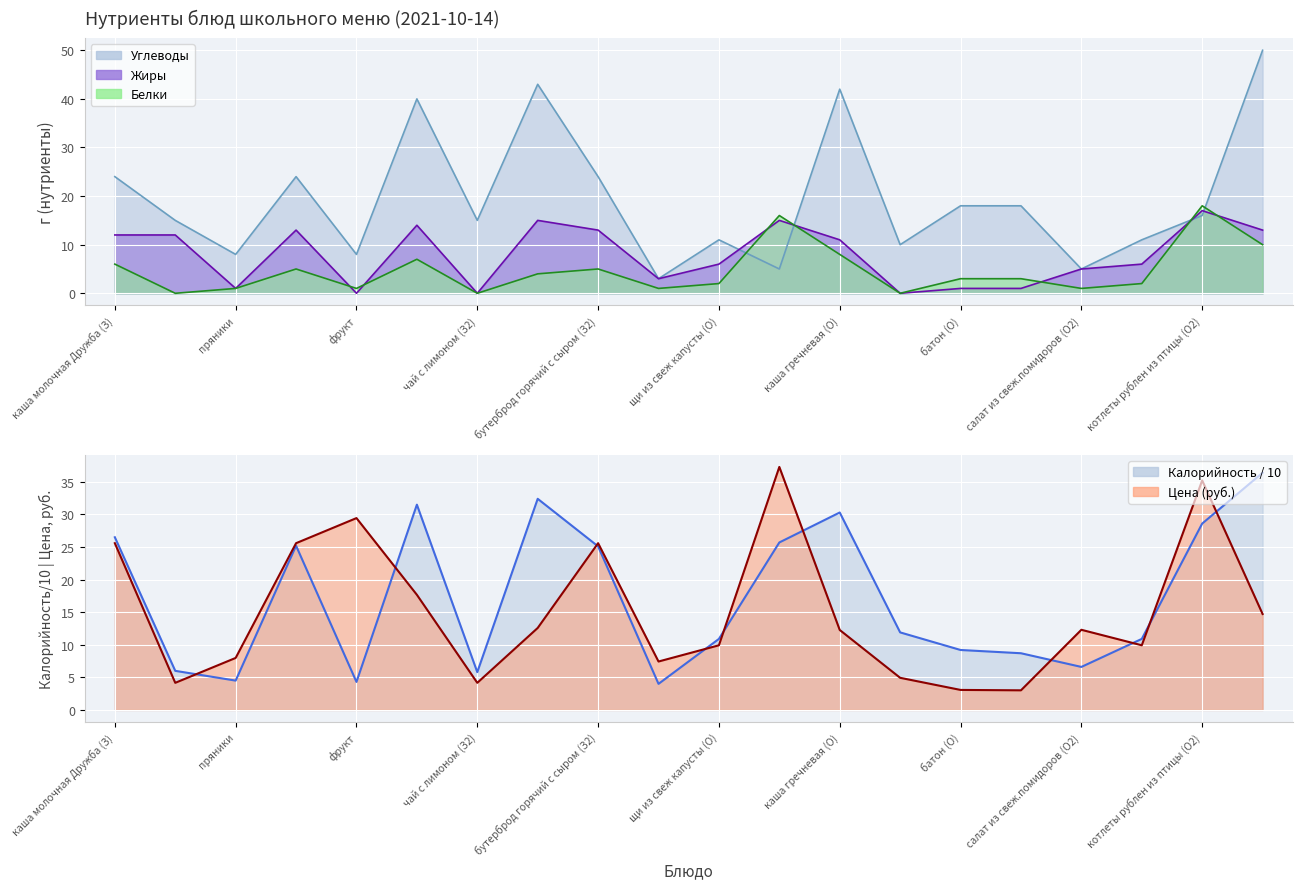

The value of Жиры at каша гречневая (О) is 17.1. True or false?

False